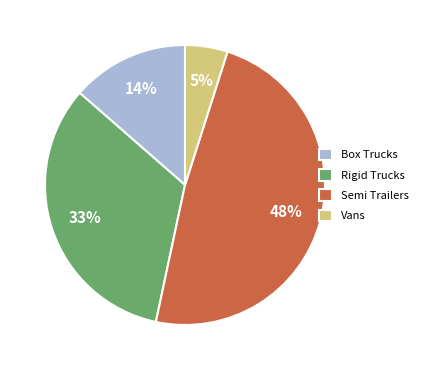

Which slice is the smallest?

Vans